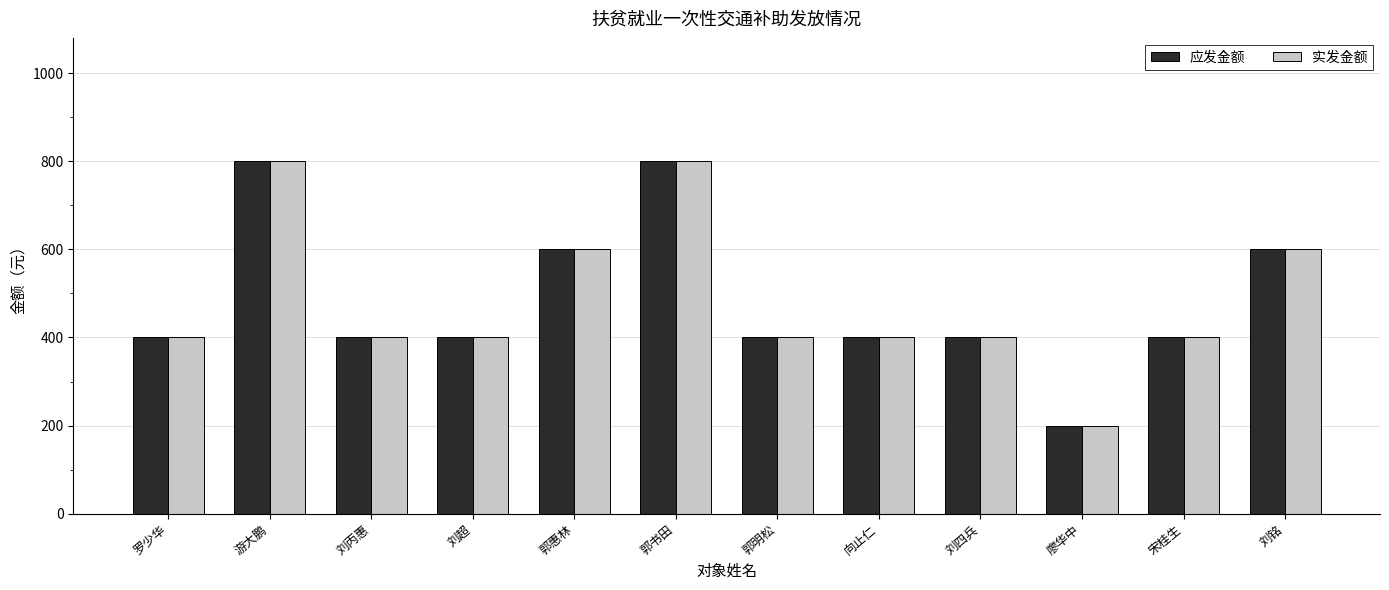

Reading right to left, transcribe all the data shown in this chart.

应发金额: 刘铭=600	宋桂生=400	廖华中=200	刘四兵=400	向止仁=400	郭明松=400	郭书田=800	郭惠林=600	刘超=400	刘丙惠=400	游大鹏=800	罗少华=400
实发金额: 刘铭=600	宋桂生=400	廖华中=200	刘四兵=400	向止仁=400	郭明松=400	郭书田=800	郭惠林=600	刘超=400	刘丙惠=400	游大鹏=800	罗少华=400